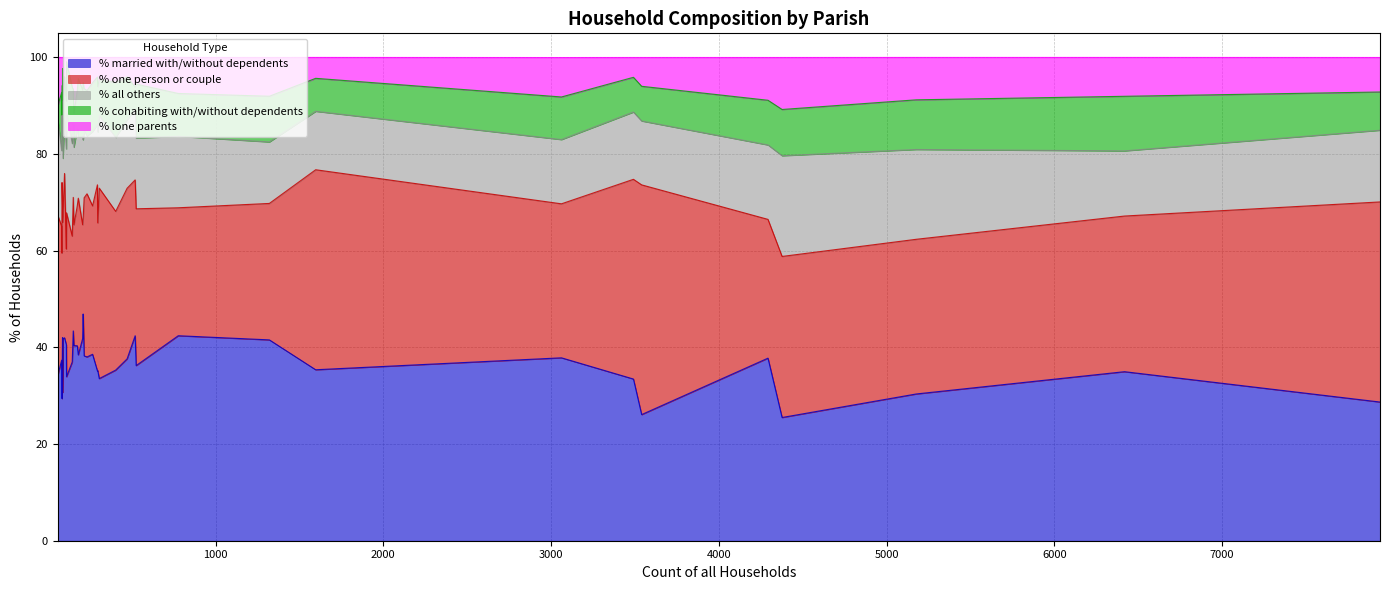

The value of % cohabiting with/without dependents at St. Leonards and St. Ives is 7.2. True or false?

True